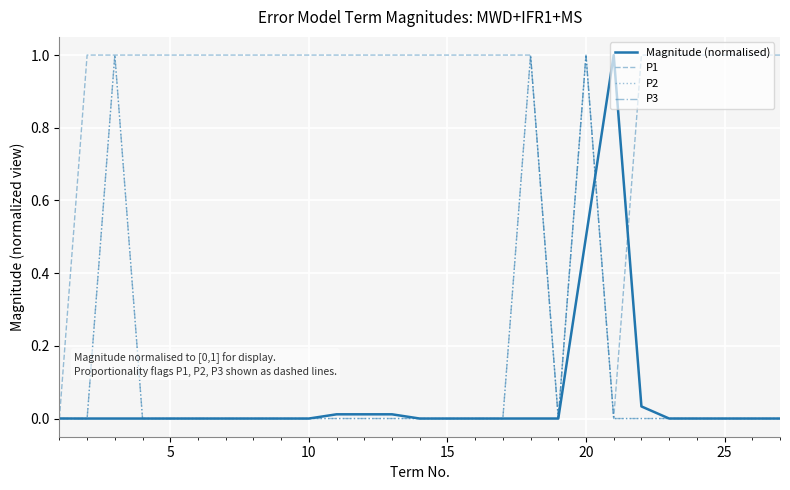

What is the value of the P1 point at the 11th from the left?

1.0